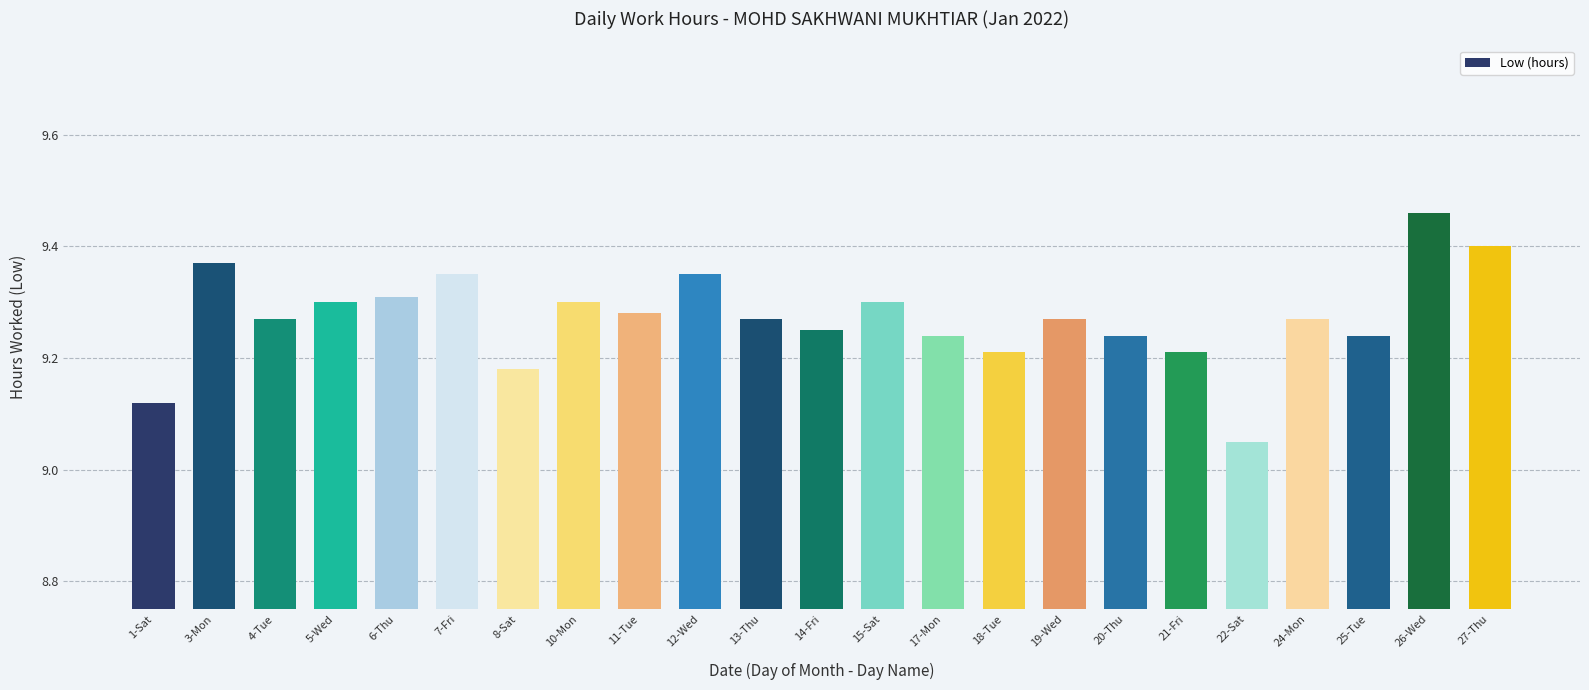

Which label corresponds to the smallest value in the chart?

22-Sat